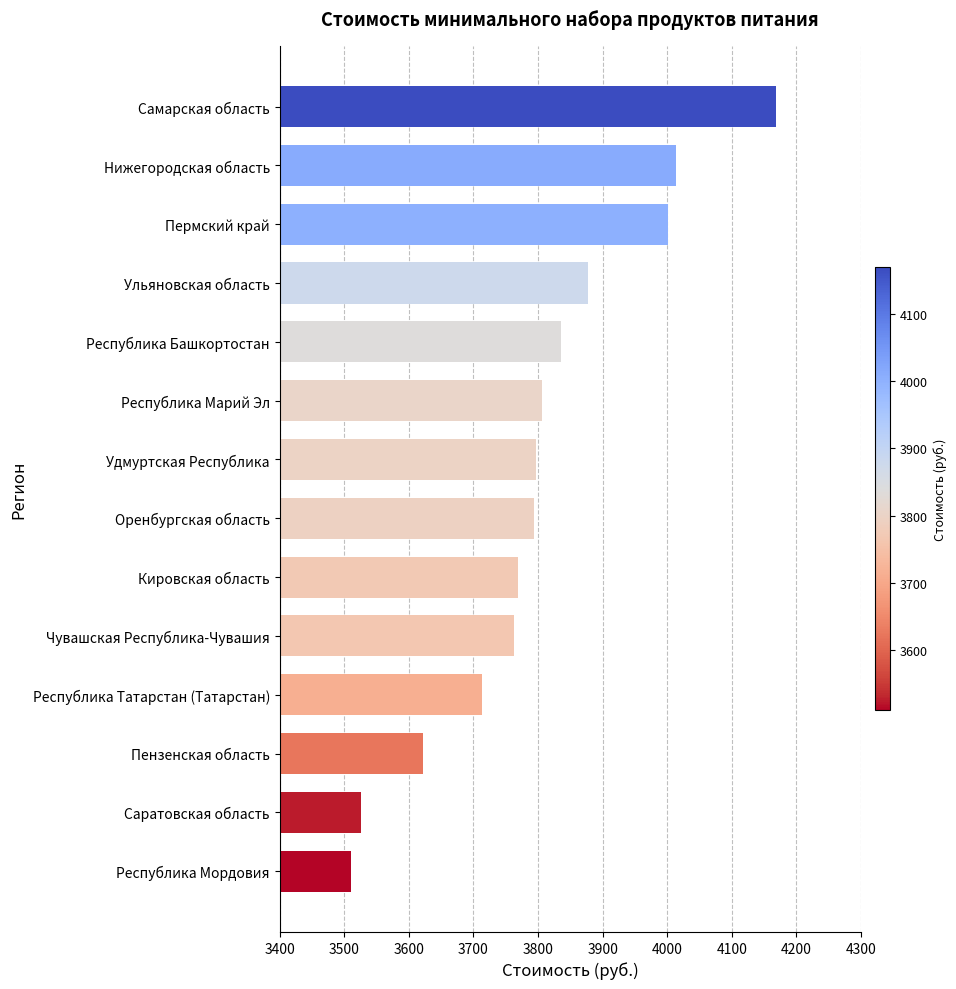

What is the maximum value shown in the chart?

4168.9